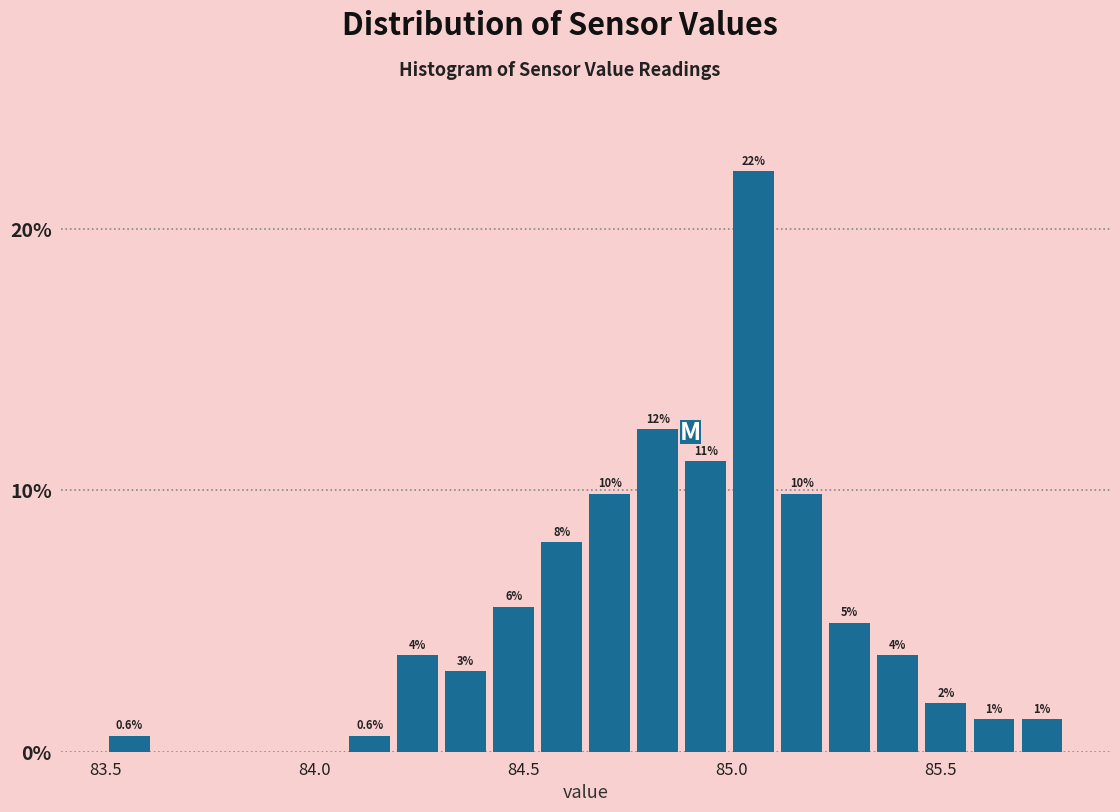

Read against the x-axis, roughly where is the centre of the tallest bar?

85.05